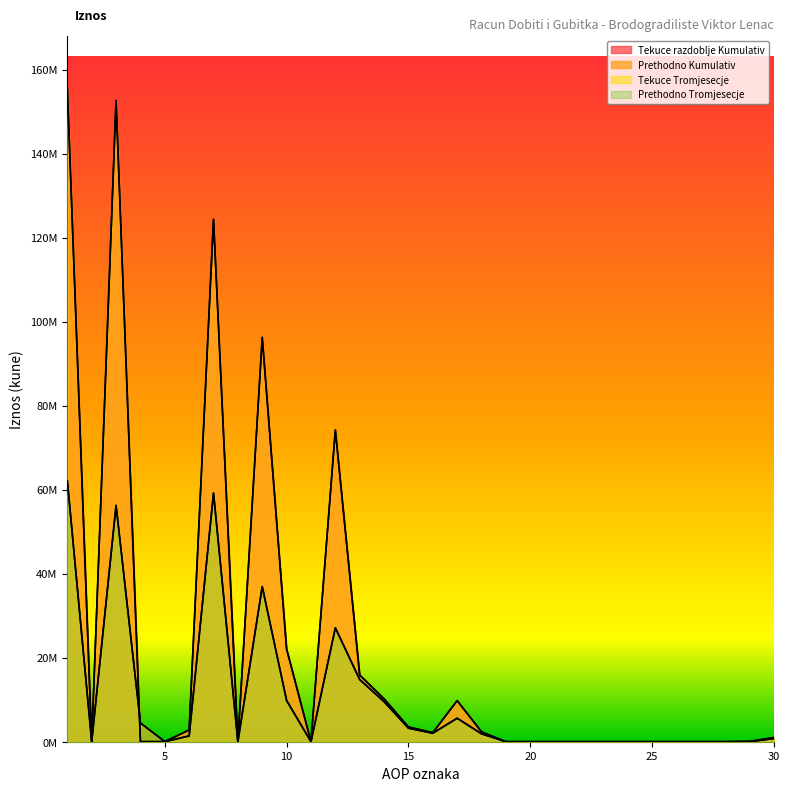

What is the average value of the Tekuce Tromjesecje series?

22426371